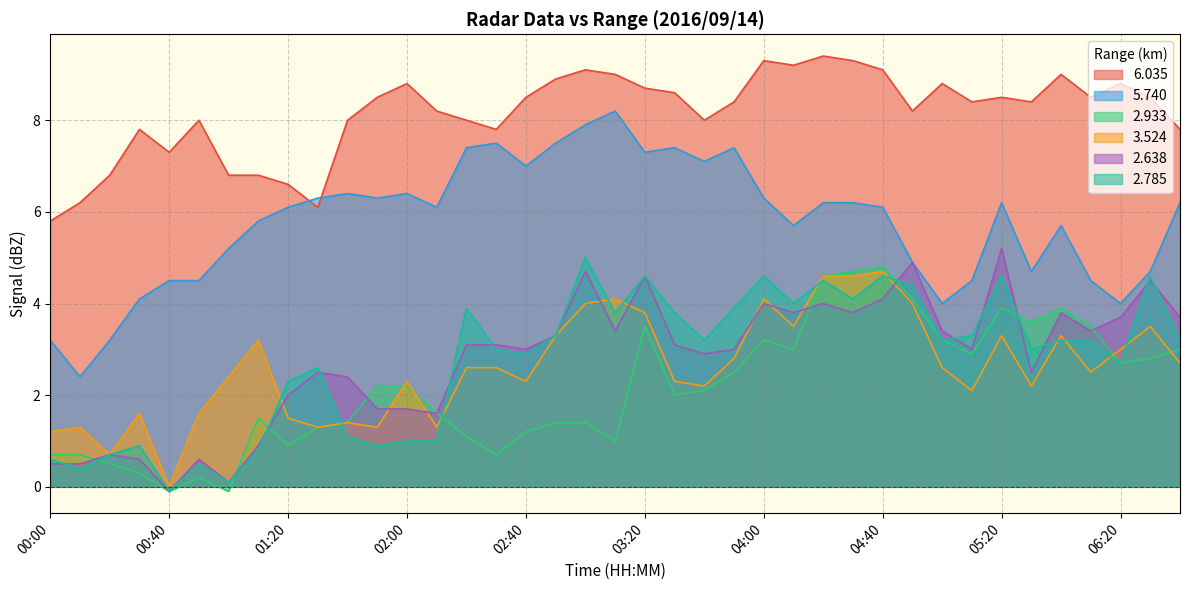

What are all the series names shown in the legend?

6.035, 5.740, 2.933, 3.524, 2.638, 2.785